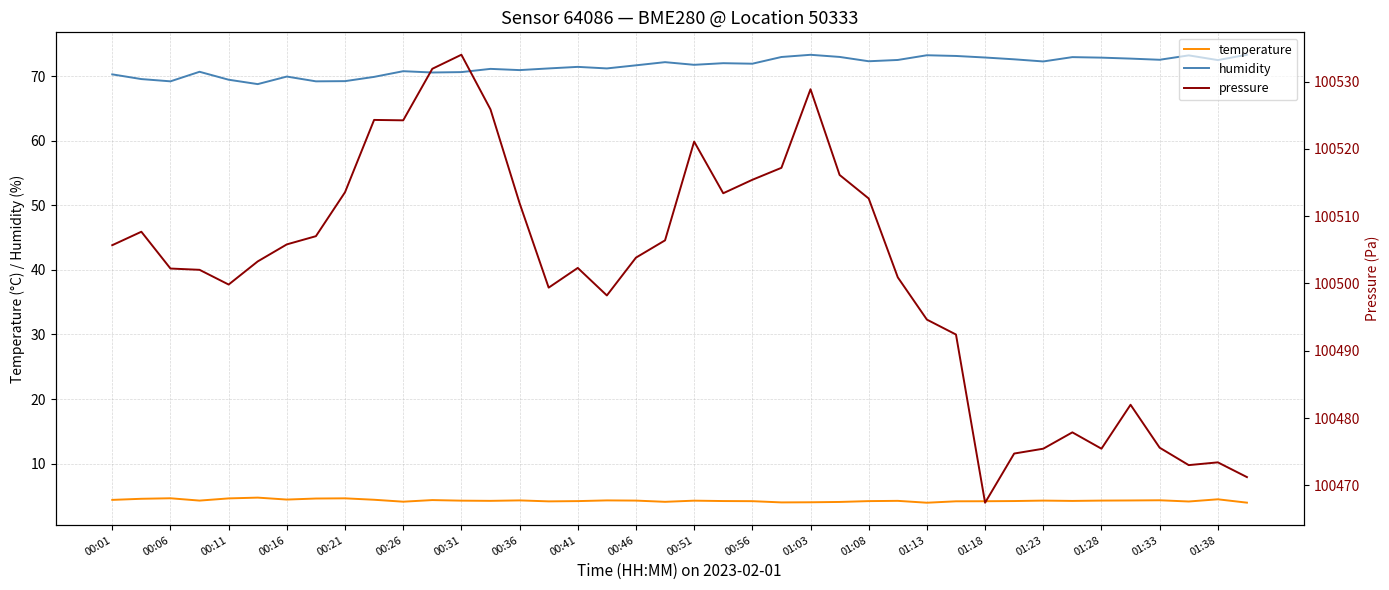

What is the greatest value displayed?

100534.0